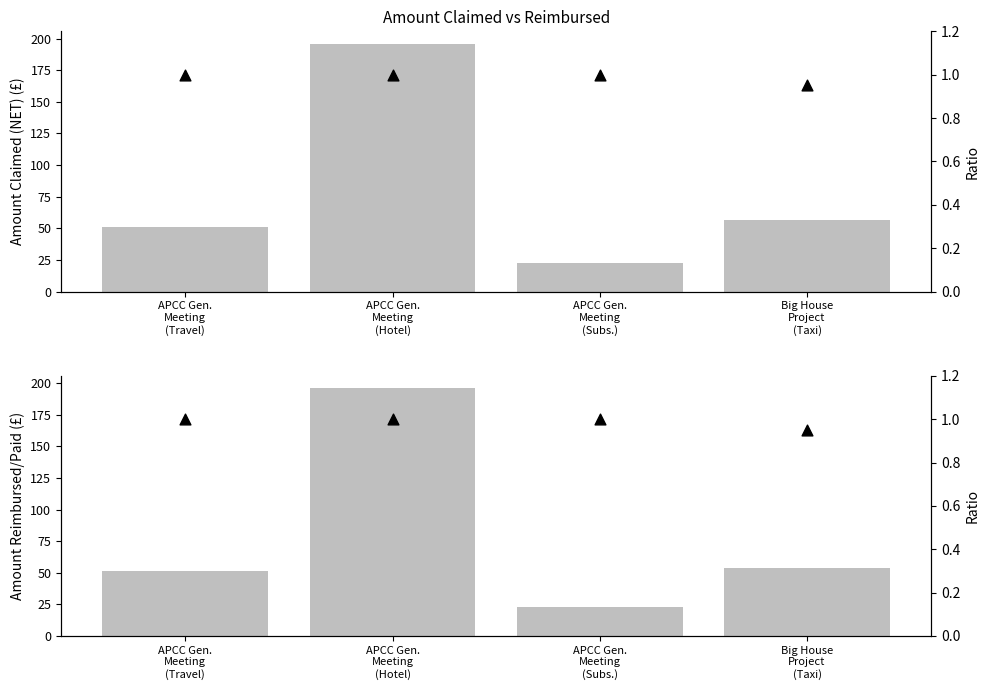

Which series reaches the maximum Y coordinate?

Amount Claimed/Invoiced (NET)